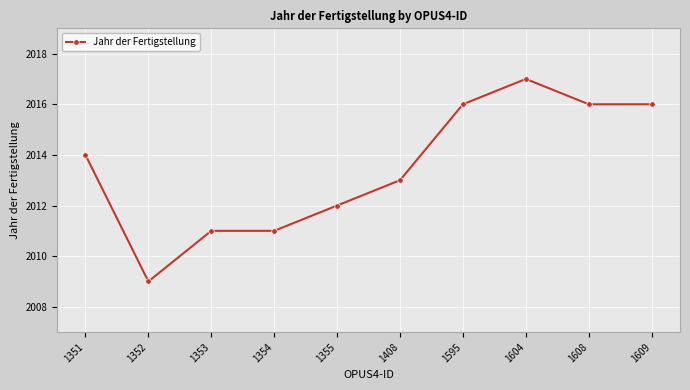

What is the change in value from 1354 to 1595?

+5